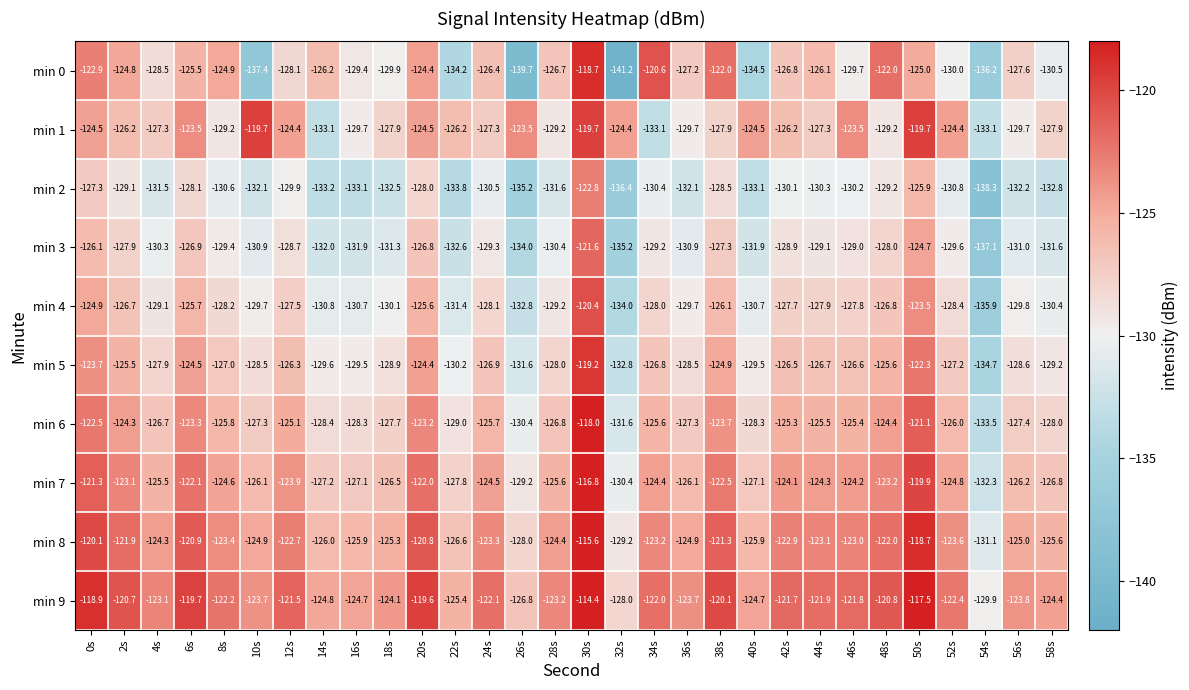

What is the greatest value displayed?

-114.4